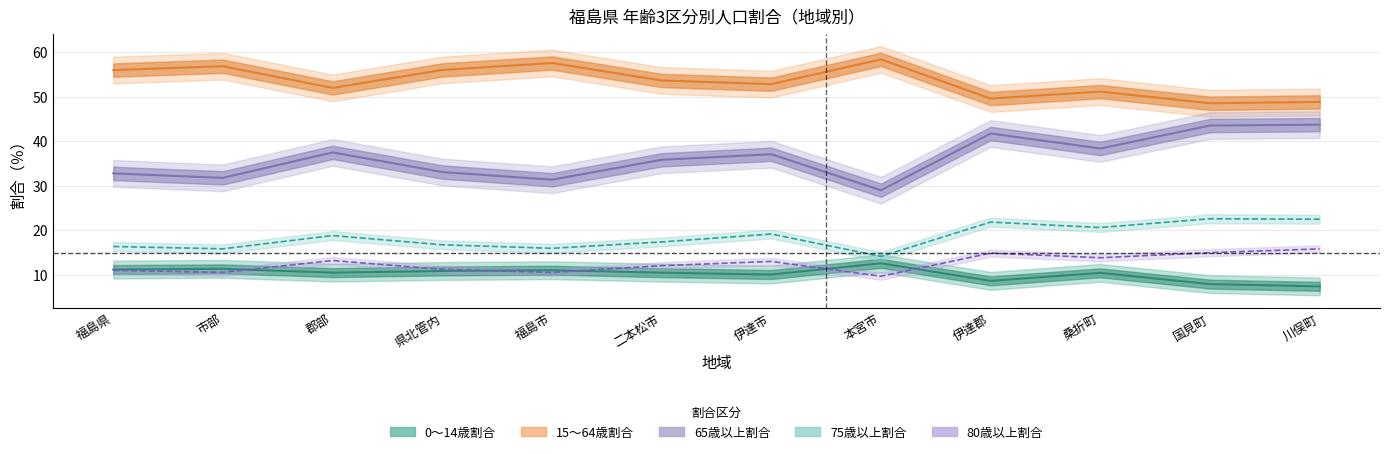

At how many categories does at least one series exceed 37?

12